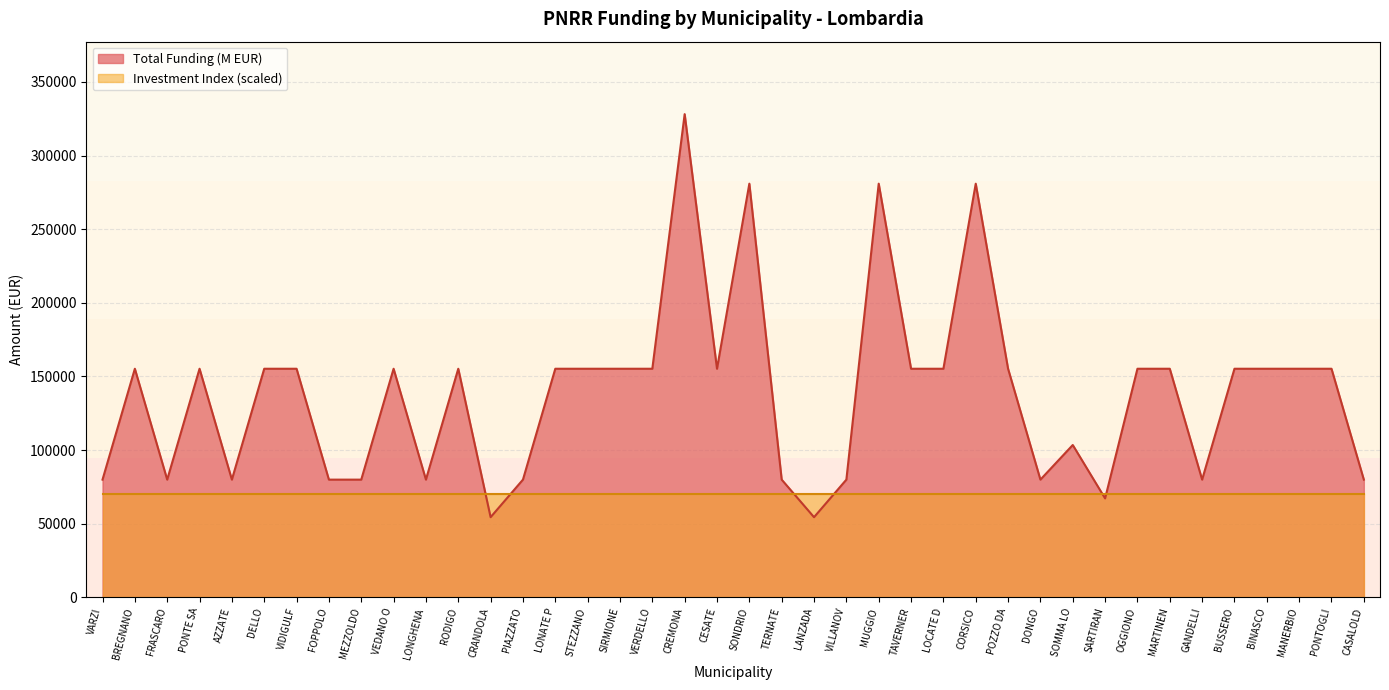

Which series has the largest range (max minus min)?

Total Funding (M EUR)